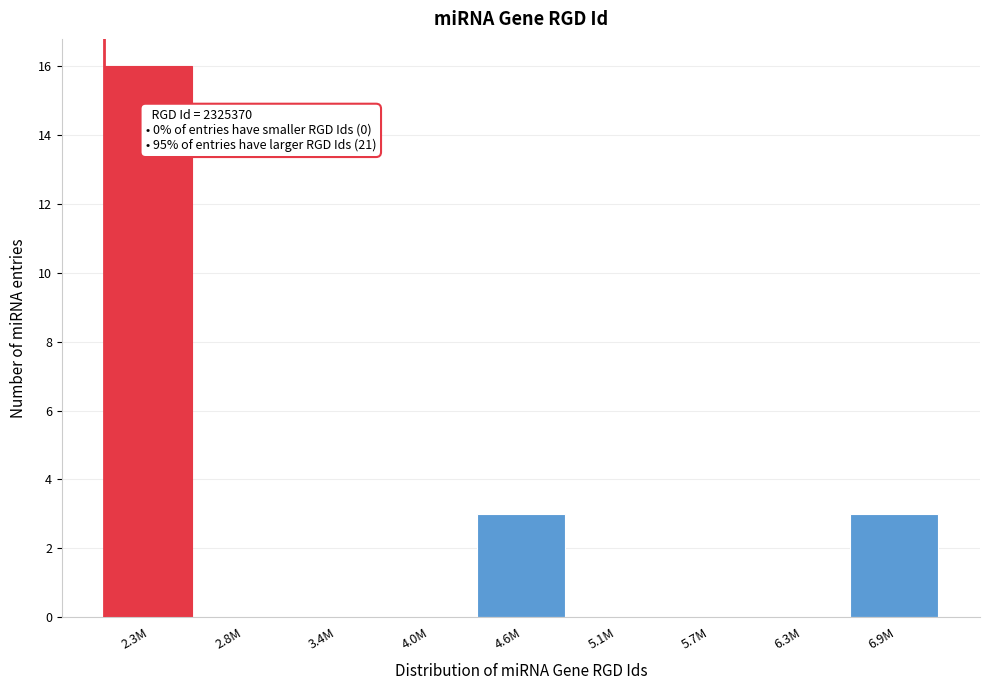

Reading left to right, extract all data points from this chart.

2.3M=16	2.8M=0	3.4M=0	4.0M=0	4.6M=3	5.1M=0	5.7M=0	6.3M=0	6.9M=3